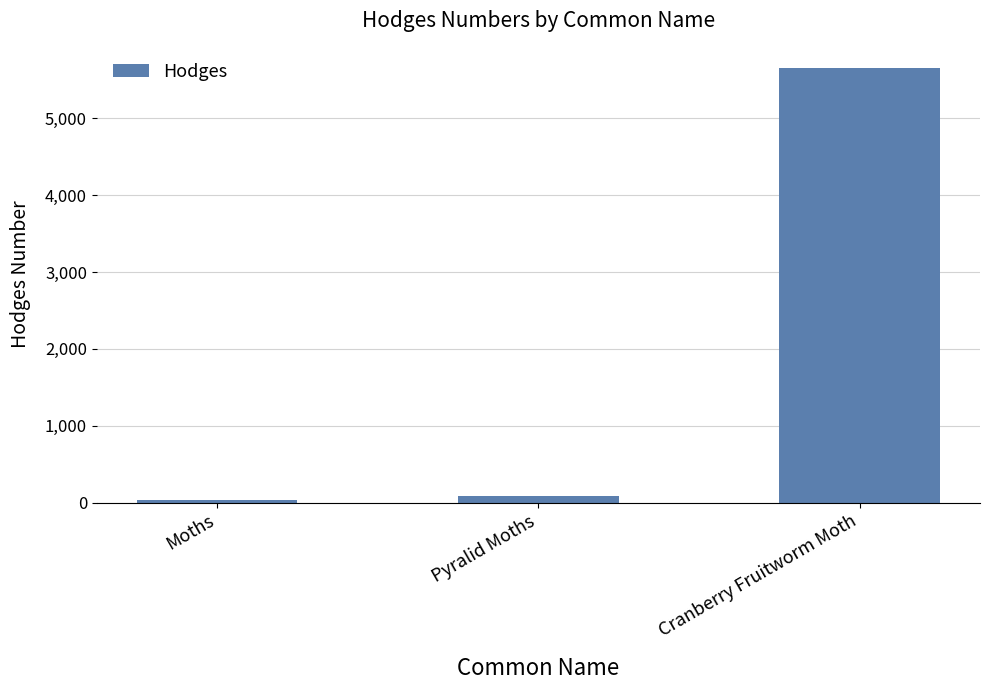

The chart shows a value of 2738.6 at Cranberry Fruitworm Moth. True or false?

False